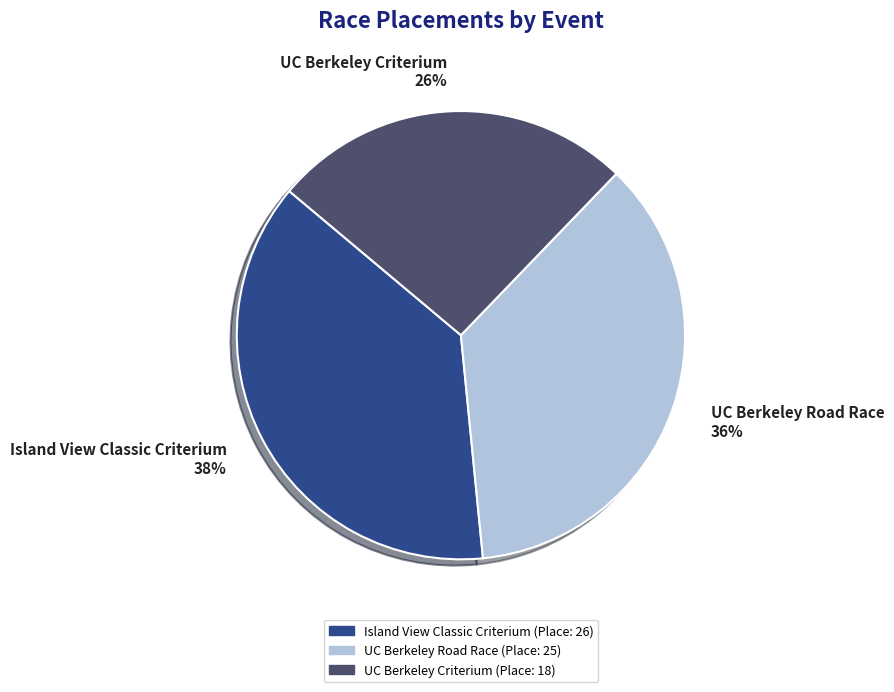

True or false: UC Berkeley Criterium accounts for 26% of the total.

True